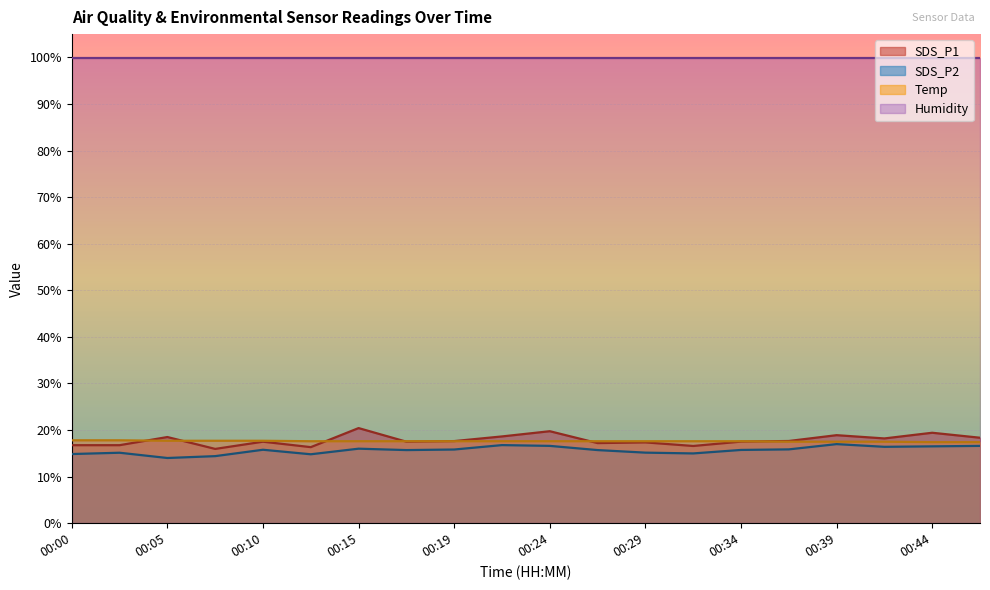

The value of SDS_P2 at 00:41 is 16.4. True or false?

True